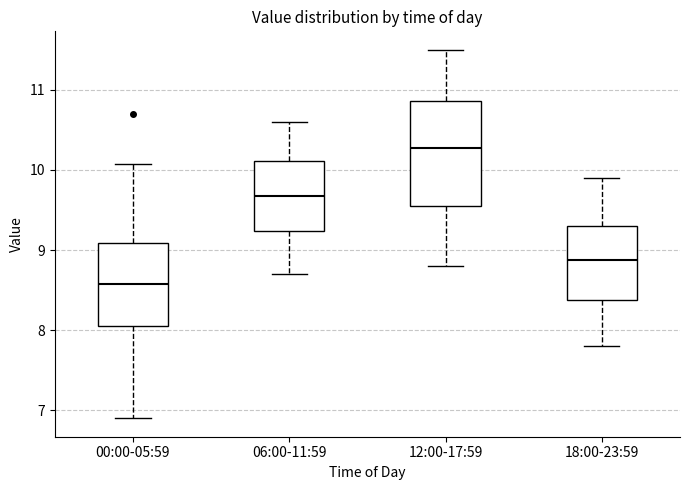

Which box has the lowest median line?

00:00-05:59